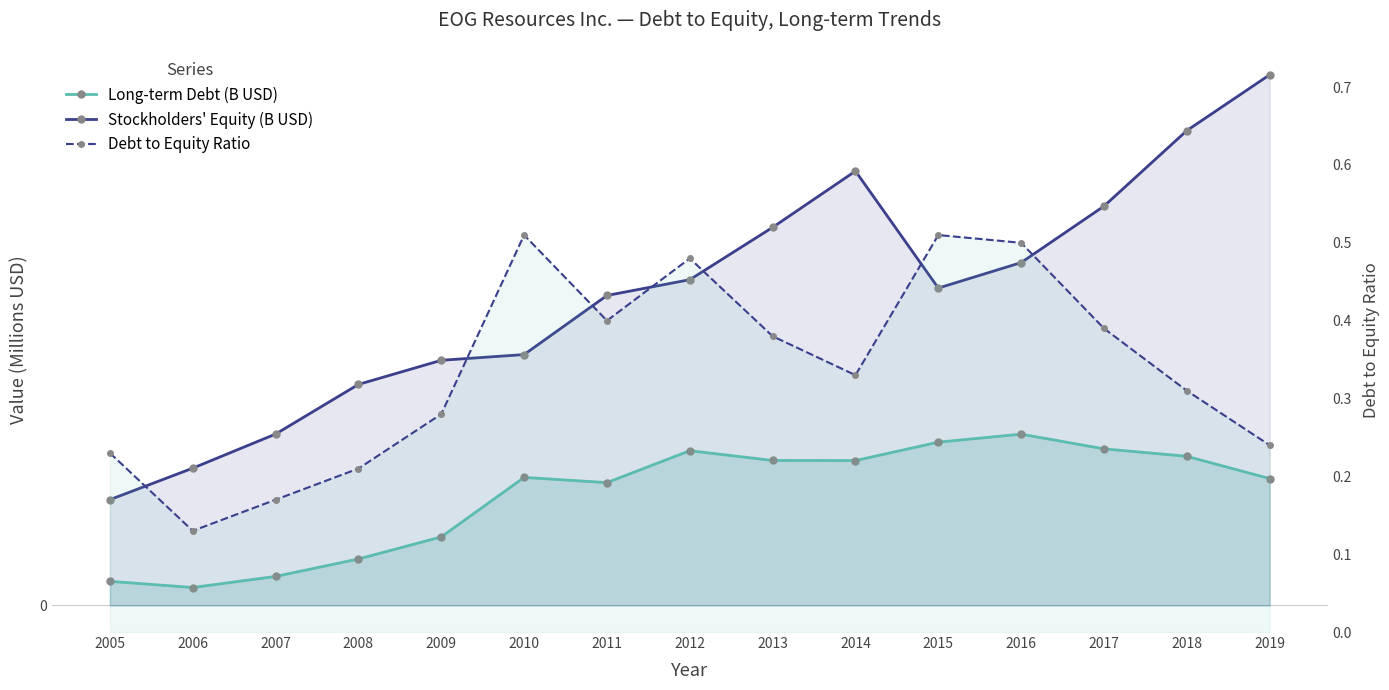

Reading right to left, transcribe all the data shown in this chart.

Long-term Debt (B USD): 2019=5.2	2018=6.1	2017=6.4	2016=7.0	2015=6.7	2014=5.9	2013=5.9	2012=6.3	2011=5.0	2010=5.2	2009=2.8	2008=1.9	2007=1.2	2006=0.7	2005=1.0
Stockholders' Equity (B USD): 2019=21.6	2018=19.4	2017=16.3	2016=14.0	2015=12.9	2014=17.7	2013=15.4	2012=13.3	2011=12.6	2010=10.2	2009=10.0	2008=9.0	2007=7.0	2006=5.6	2005=4.3
Debt to Equity Ratio: 2019=0.2	2018=0.3	2017=0.4	2016=0.5	2015=0.5	2014=0.3	2013=0.4	2012=0.5	2011=0.4	2010=0.5	2009=0.3	2008=0.2	2007=0.2	2006=0.1	2005=0.2